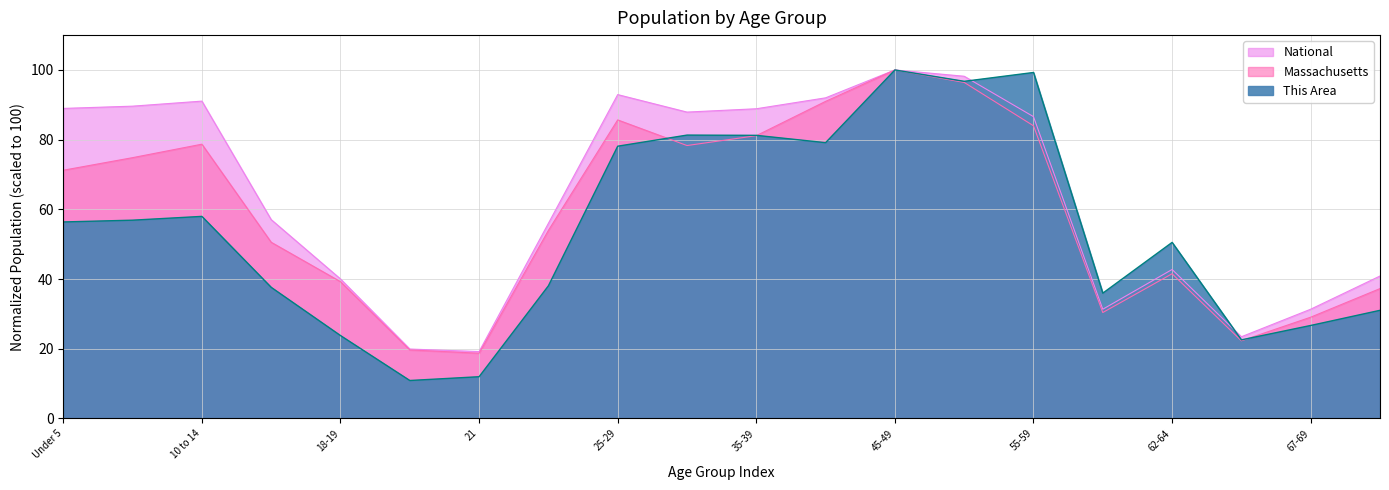

What is the label of the 15th point from the left?

55-59